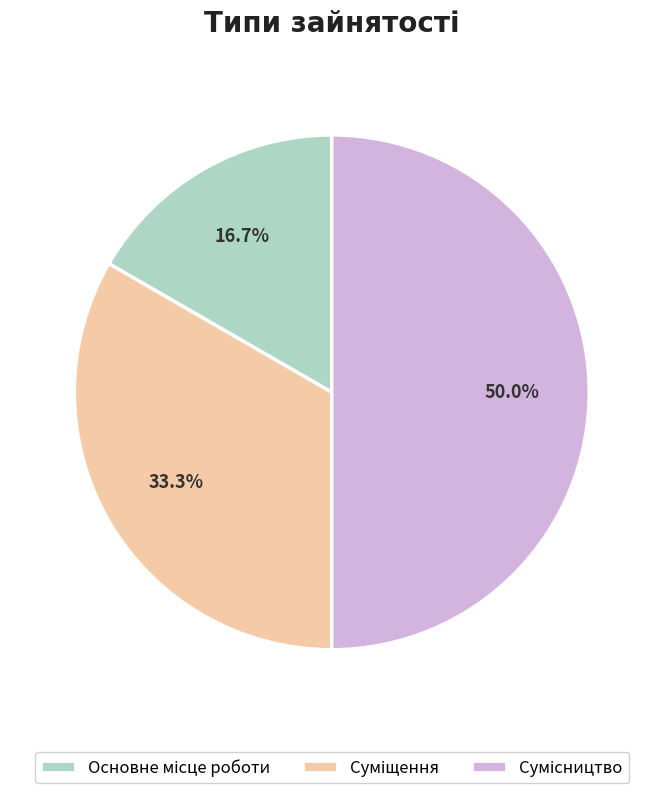

Does Сумісництво represent more than half of the total?

No